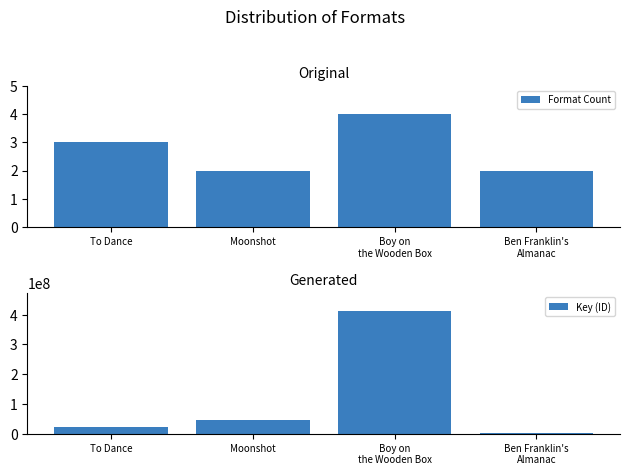

List the series in order of their peak value, lowest first.

Format Count, Key (ID)